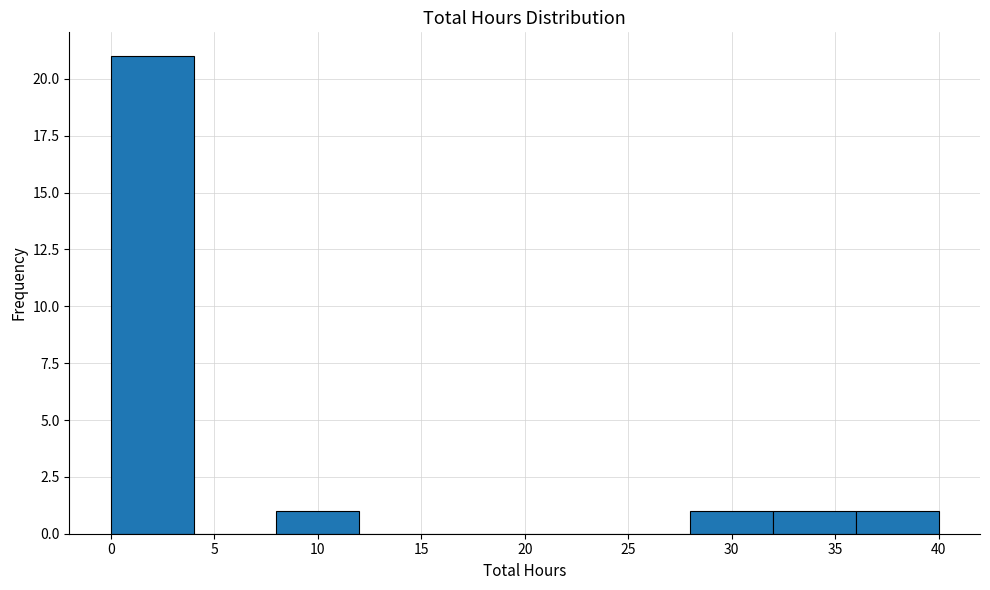

Reading left to right, transcribe this chart: for each bar, give the range it covers on the x-axis and its height. The values are not printed on the chart, so give them approximately, as read against the axis.

0 to 4: 21
4 to 8: 0
8 to 12: 1
12 to 16: 0
16 to 20: 0
20 to 24: 0
24 to 28: 0
28 to 32: 1
32 to 36: 1
36 to 40: 1